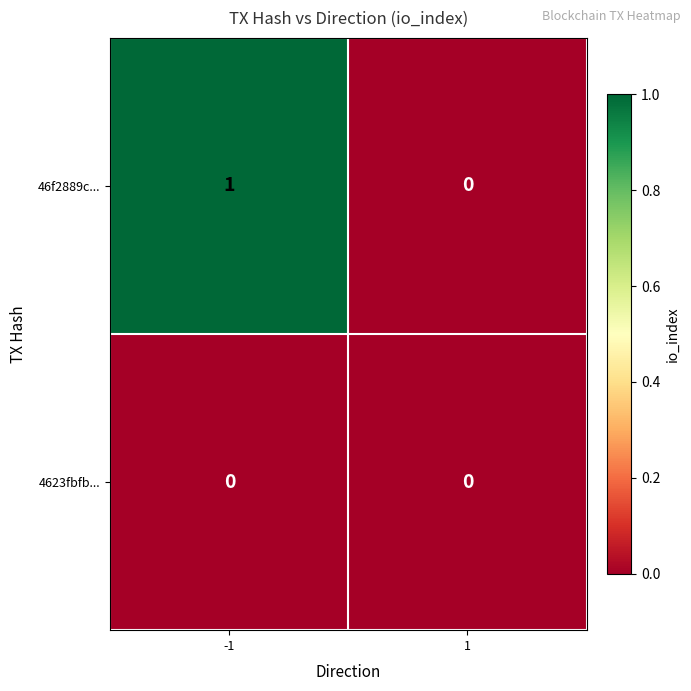

Rank the series by their average value, from highest to lowest.

46f2889c..., 4623fbfb...